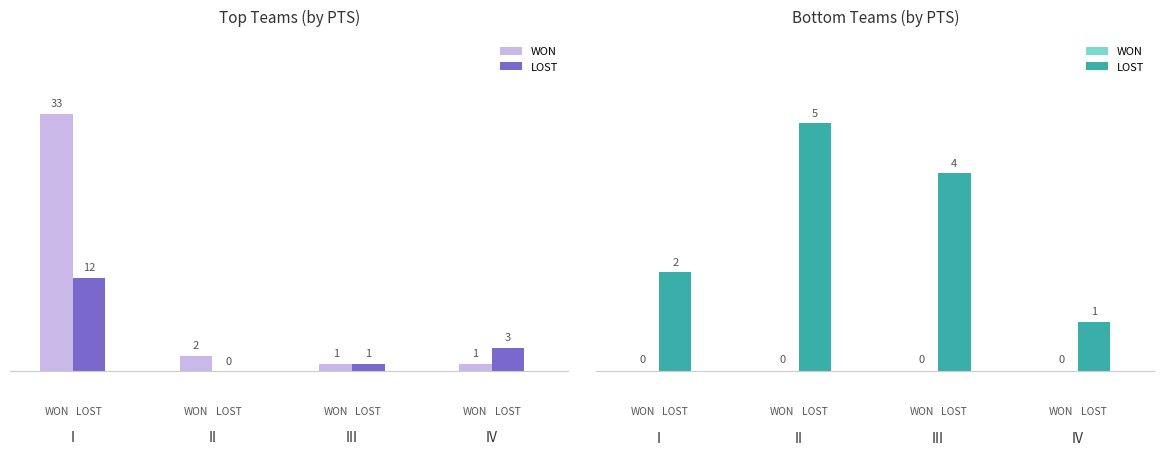

The LOST series shows 18 at 0. True or false?

False